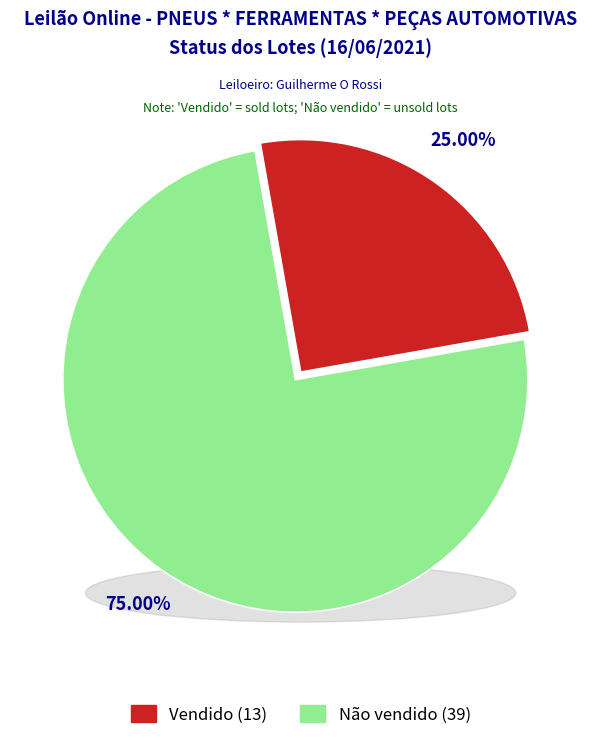

How many segments does this pie chart have?

2